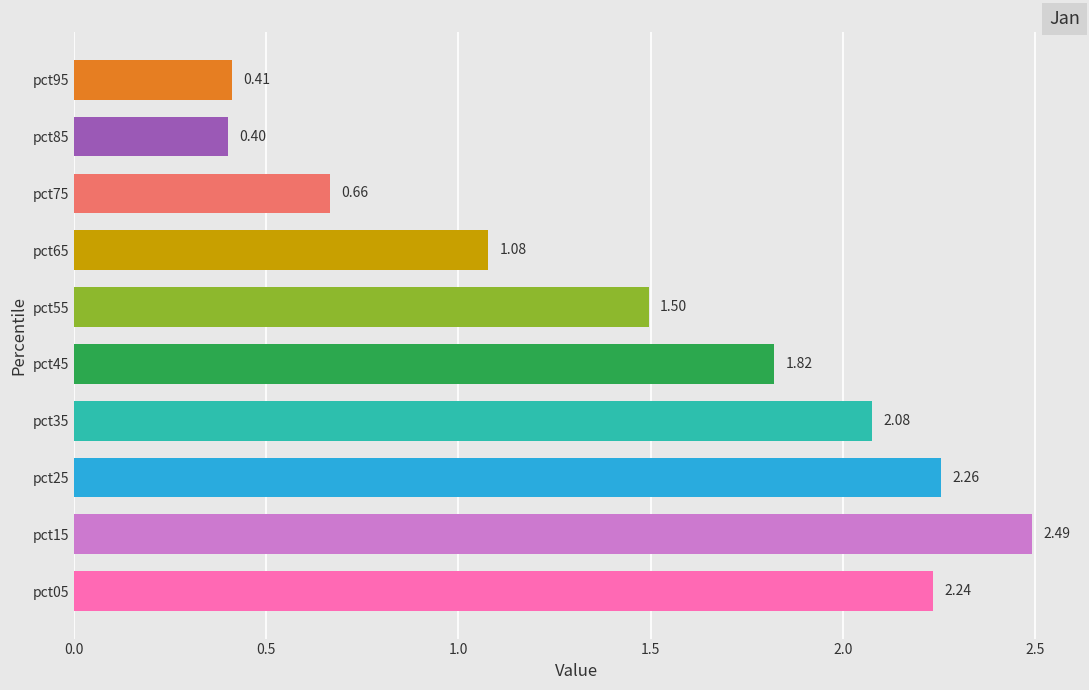

What is the sum of all values?

14.9